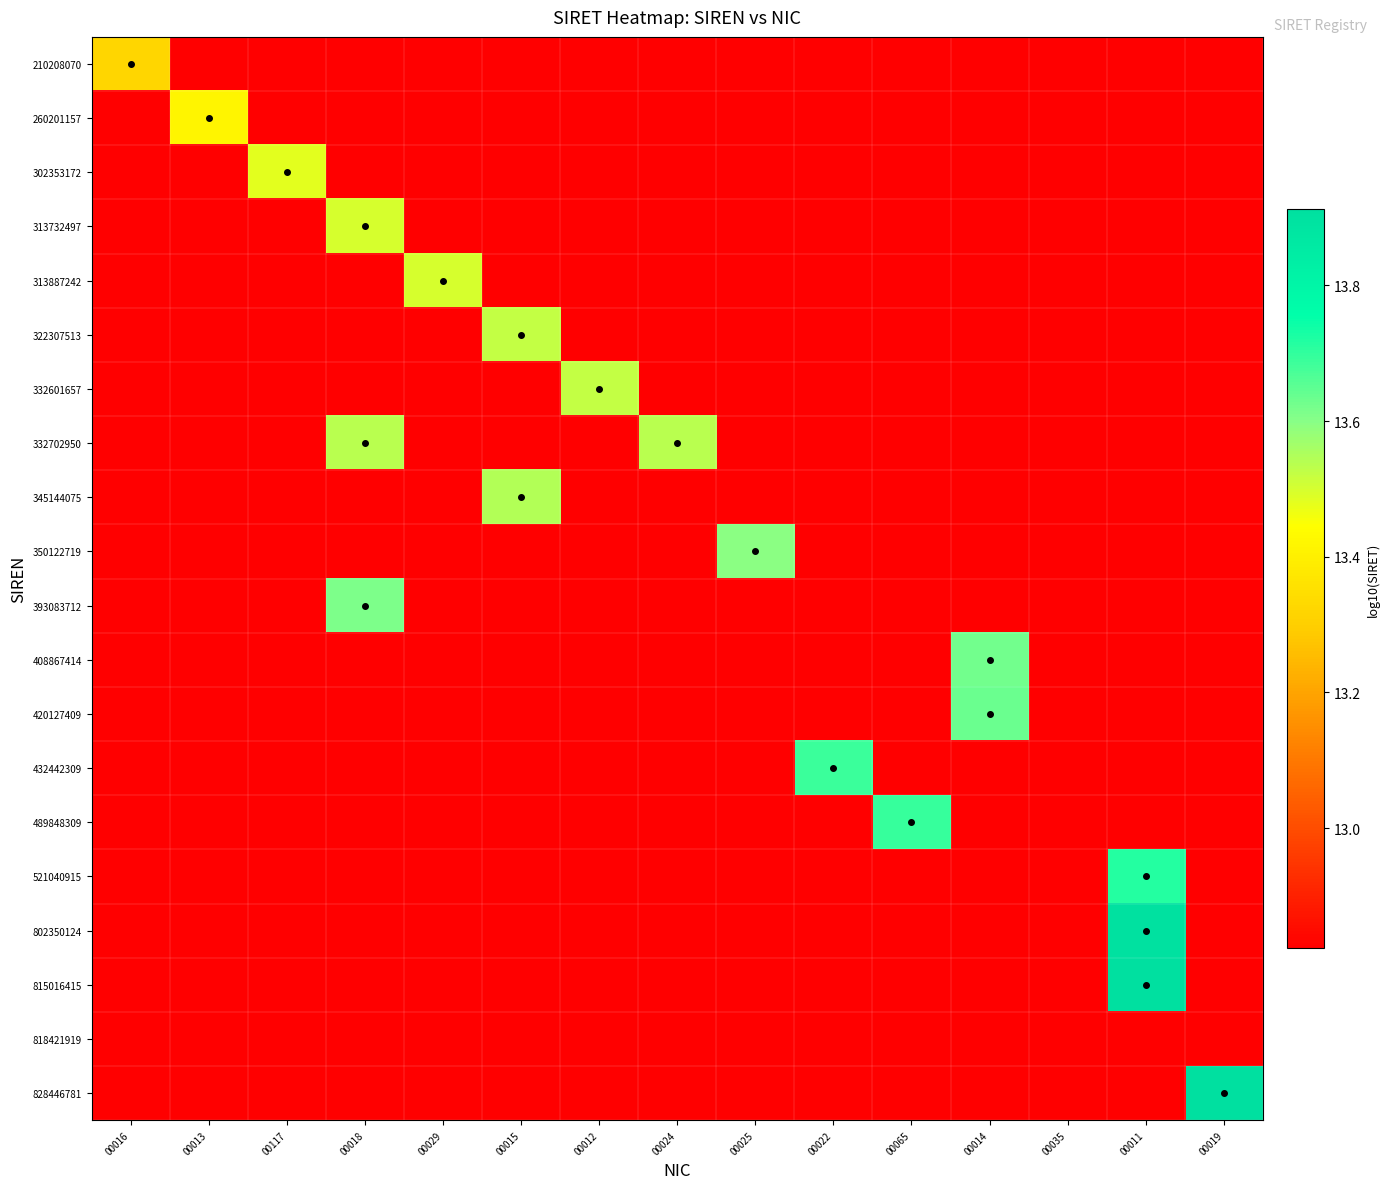

Which series has the largest range (max minus min)?

828446781